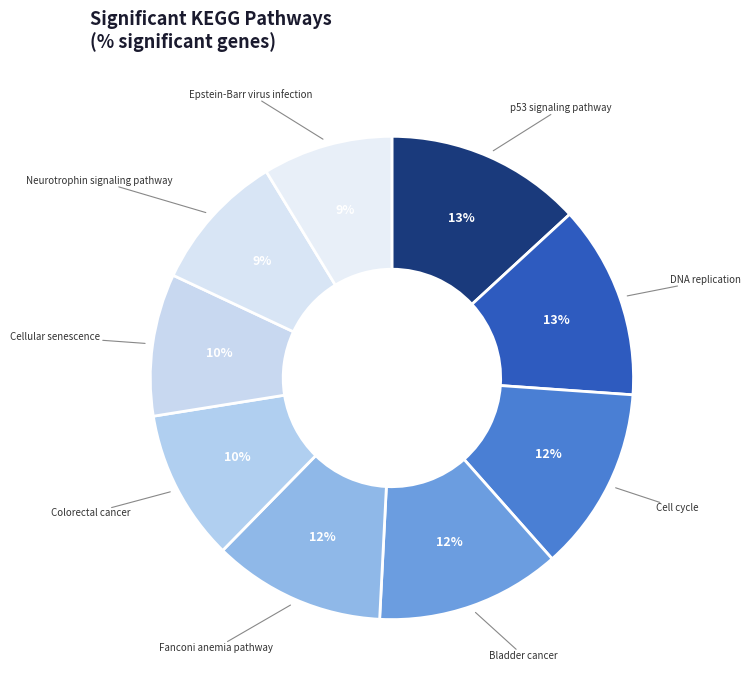

How many segments does this pie chart have?

9